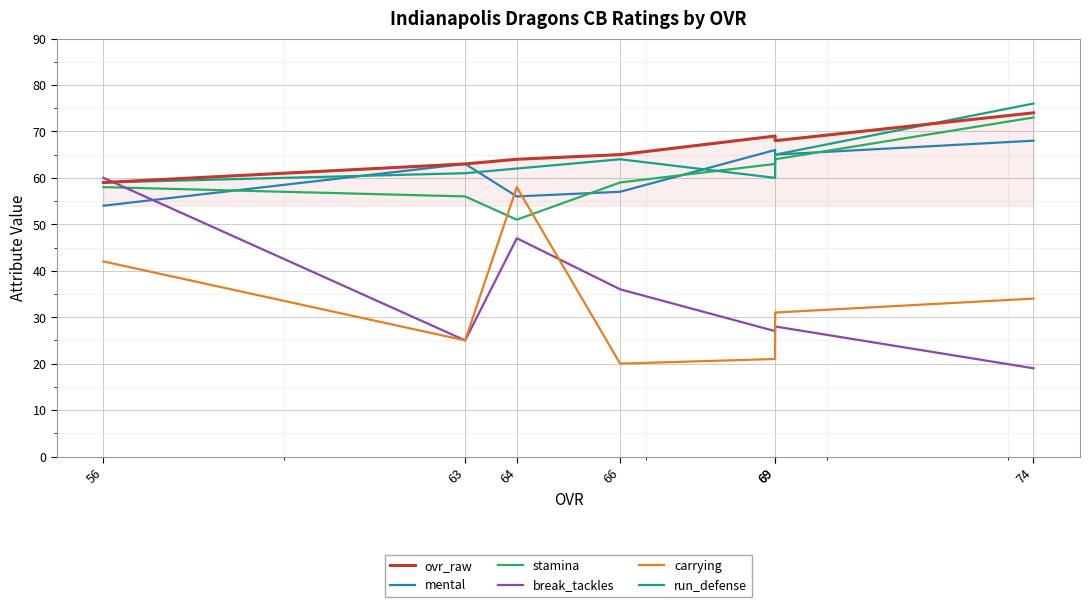

What is the total value across all series at 69?

306